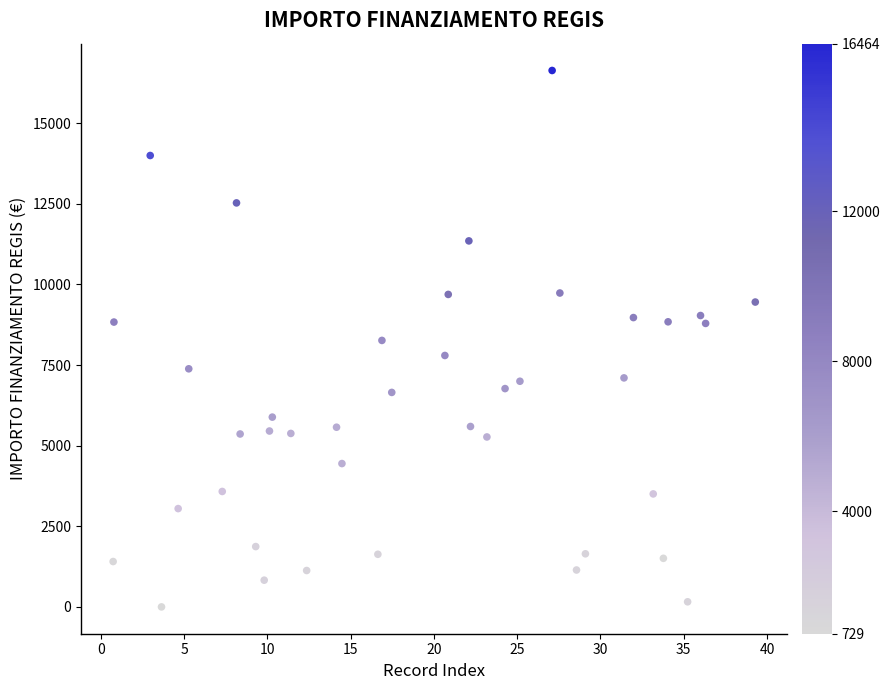

What is the range of X values (max minus min)?

38.6